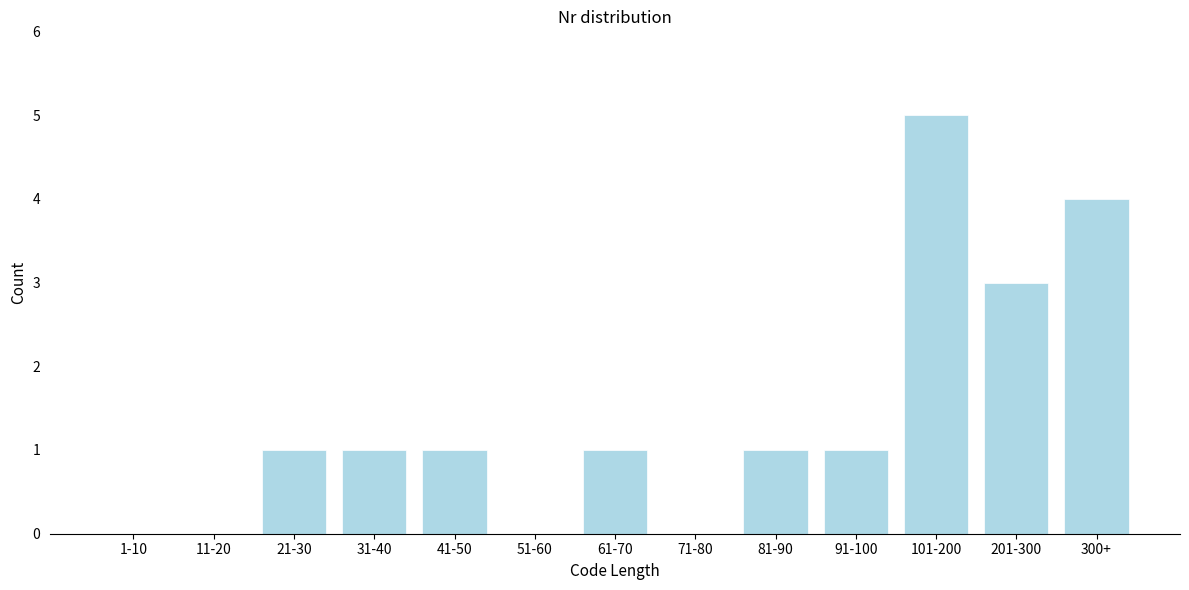

Reading left to right, what are all the values shown in this chart?

1-10=0	11-20=0	21-30=1	31-40=1	41-50=1	51-60=0	61-70=1	71-80=0	81-90=1	91-100=1	101-200=5	201-300=3	300+=4